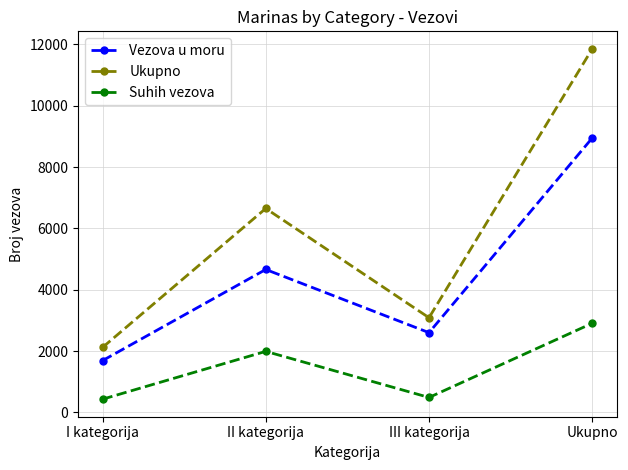

Does the chart display data point markers on the line(s)?

Yes